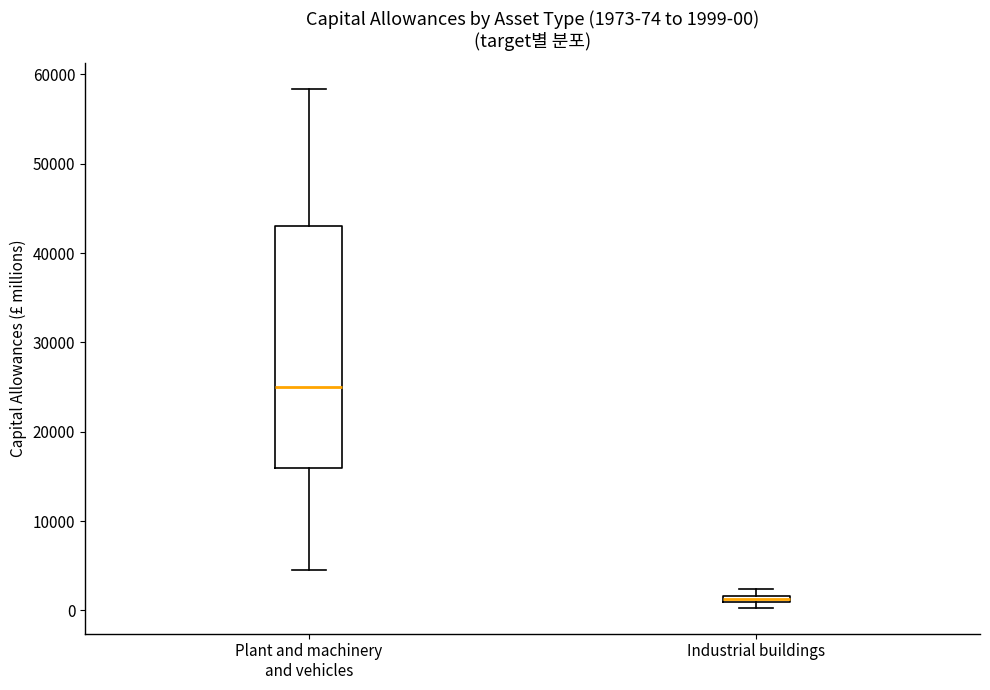

Which box is the tallest, from its lower edge to its upper edge?

Plant and machinery and vehicles